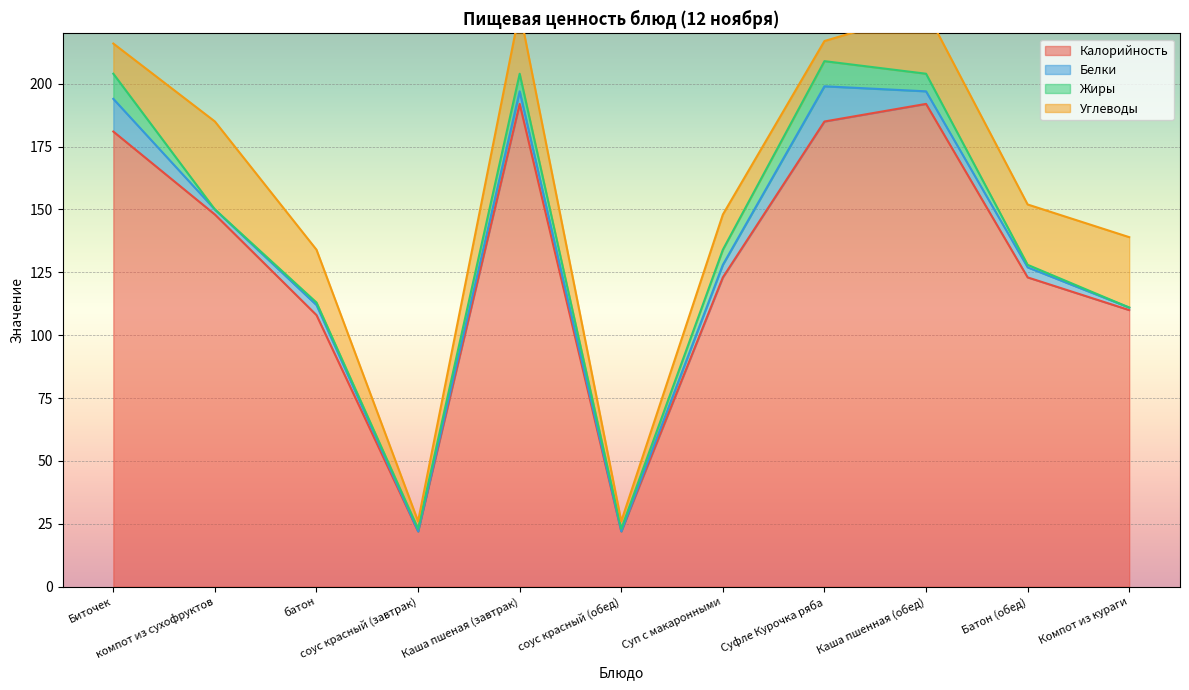

At which category does Жиры reach its first local peak?

Каша пшеная (завтрак)